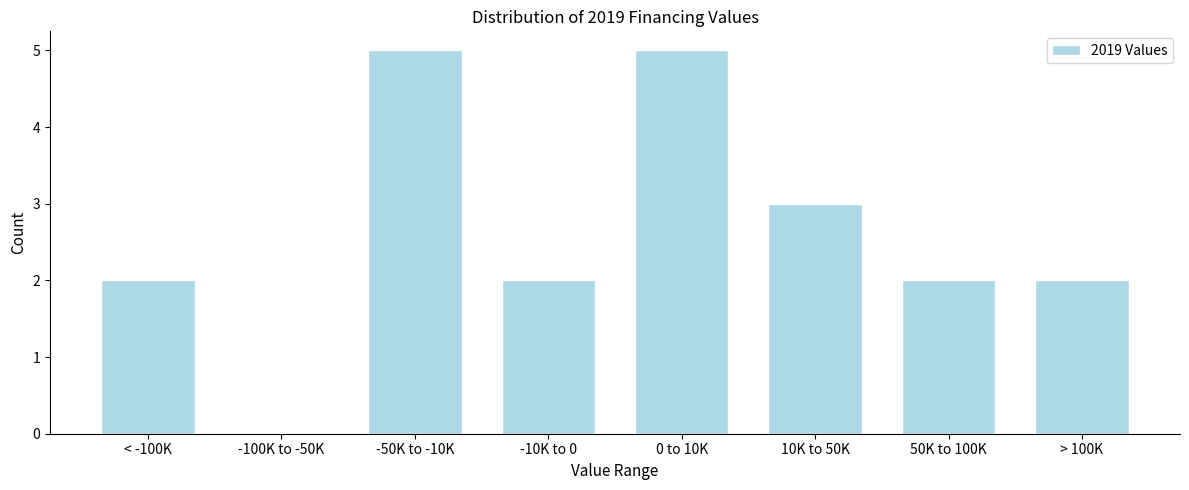

Reading left to right, extract all data points from this chart.

< -100K=2	-100K to -50K=0	-50K to -10K=5	-10K to 0=2	0 to 10K=5	10K to 50K=3	50K to 100K=2	> 100K=2